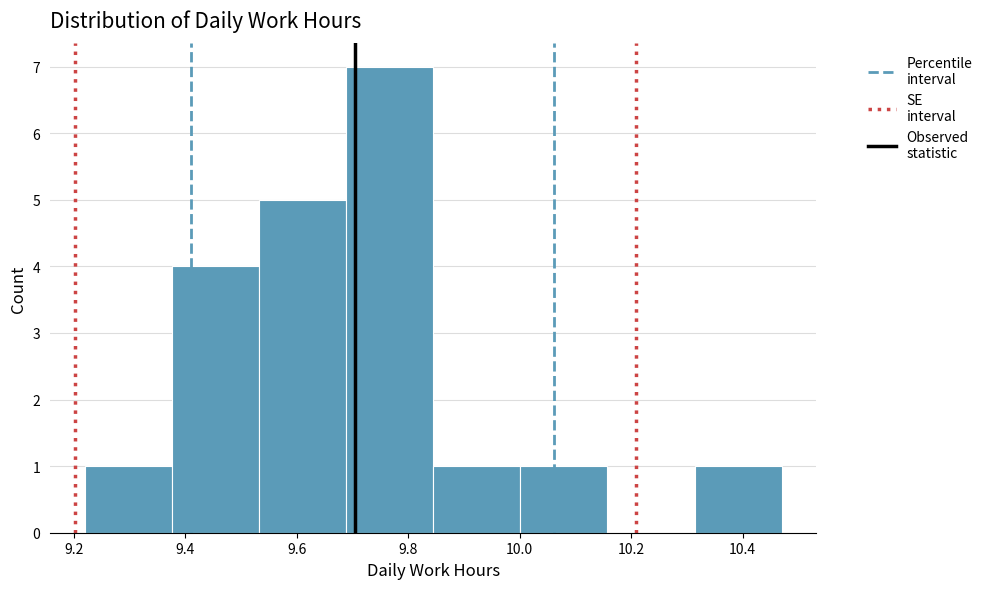

Reading left to right, list every bar in this chart as the range it spans on the x-axis followed by its height. Neither the bar edges nor the heights are printed on the chart, so give them approximately, as read against the axes.

9.22 to 9.38: 1
9.38 to 9.54: 4
9.54 to 9.68: 5
9.68 to 9.84: 7
9.84 to 10.00: 1
10.00 to 10.16: 1
10.16 to 10.32: 0
10.32 to 10.48: 1